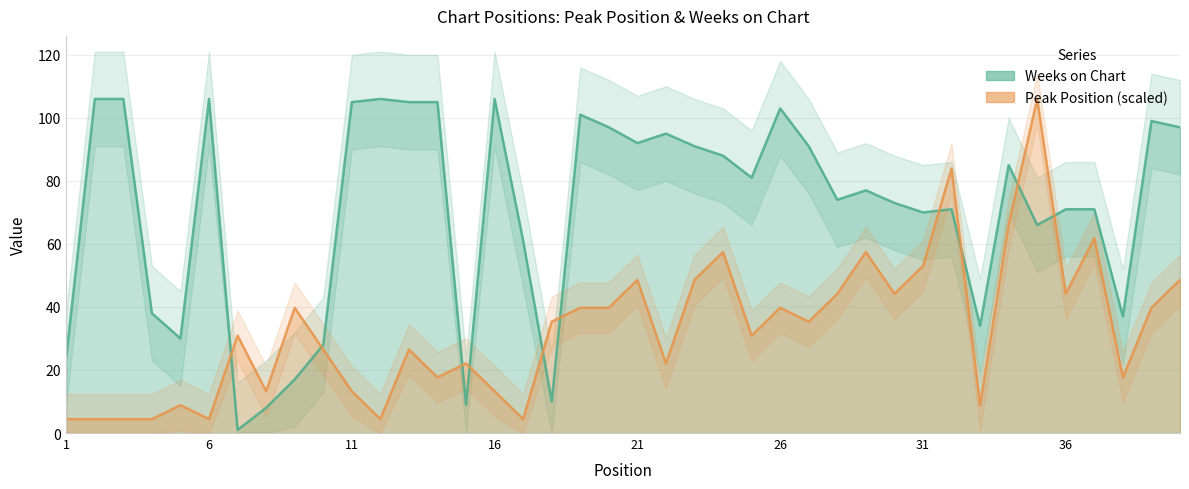

What value does the Peak Position series have at 7?

30.9